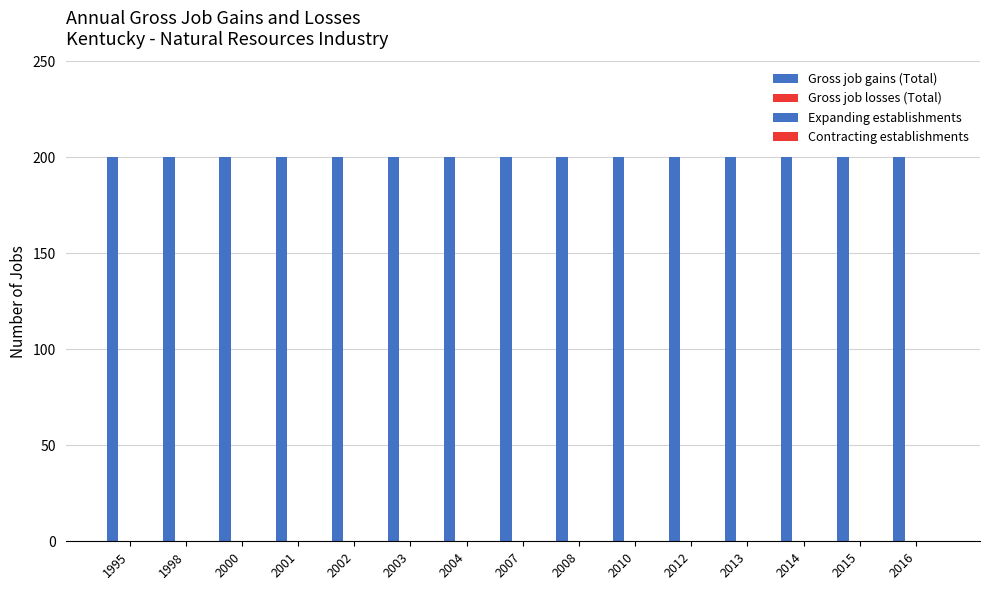

Between 1995 and 2001, which is larger?

1995